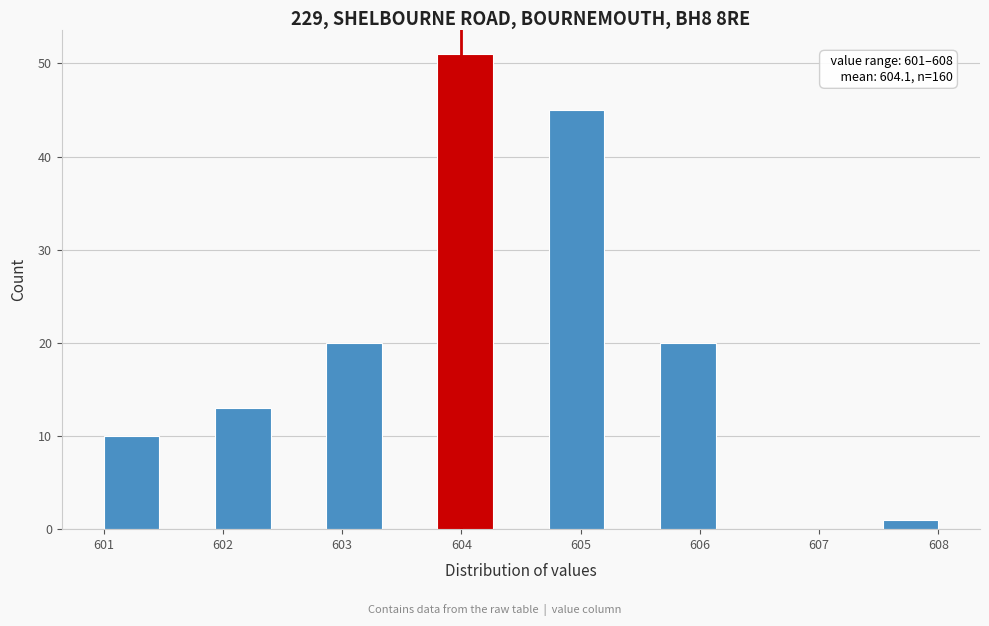

Over which range of the x-axis is the bar tallest?

603.8 to 604.3